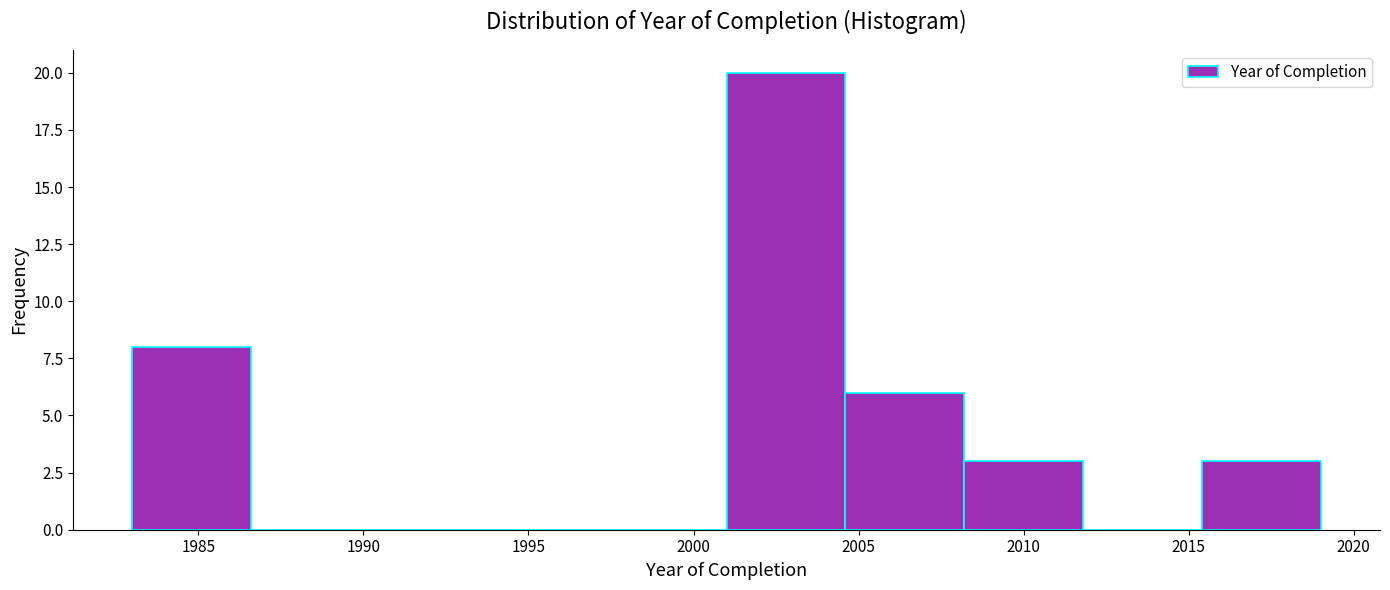

Reading left to right, transcribe this chart: for each bar, give the range it covers on the x-axis and its height. Neither the bar edges nor the heights are printed on the chart, so give them approximately, as read against the axes.

1983.0 to 1986.6: 8
1986.6 to 1990.2: 0
1990.2 to 1993.8: 0
1993.8 to 1997.4: 0
1997.4 to 2001.0: 0
2001.0 to 2004.6: 20
2004.6 to 2008.2: 6
2008.2 to 2011.8: 3
2011.8 to 2015.4: 0
2015.4 to 2019.0: 3